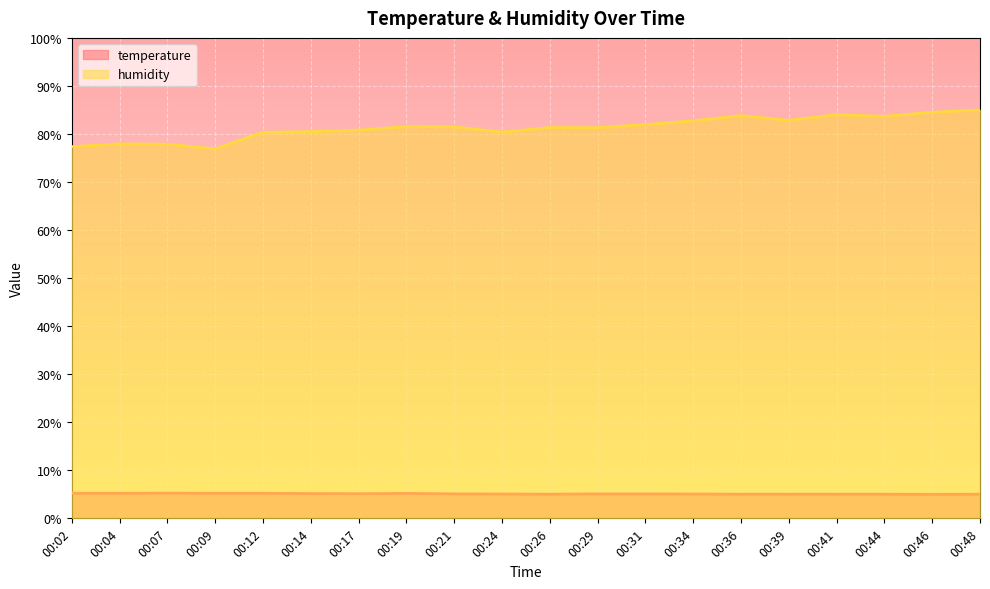

True or false: humidity and temperature intersect in this chart.

False